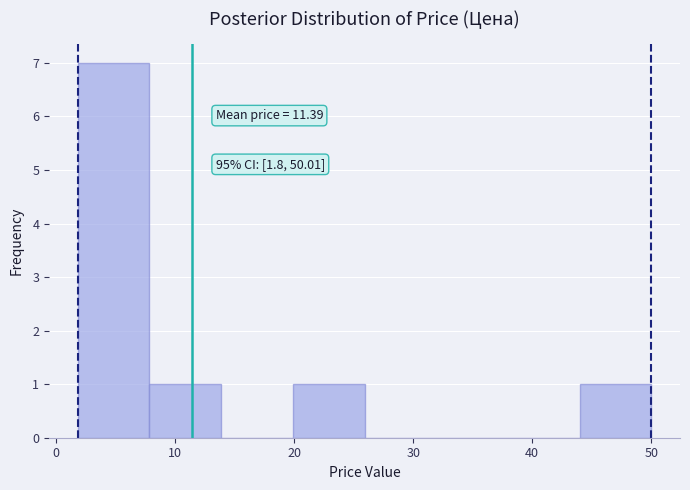

Over which range of the x-axis is the bar tallest?

2 to 8